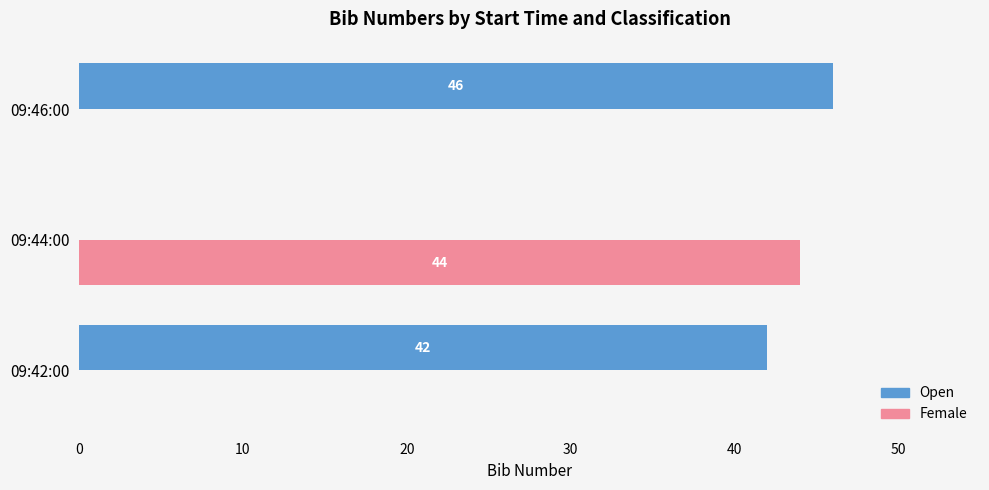

Between 09:42:00 and 09:44:00, which series saw the biggest shift?

Female